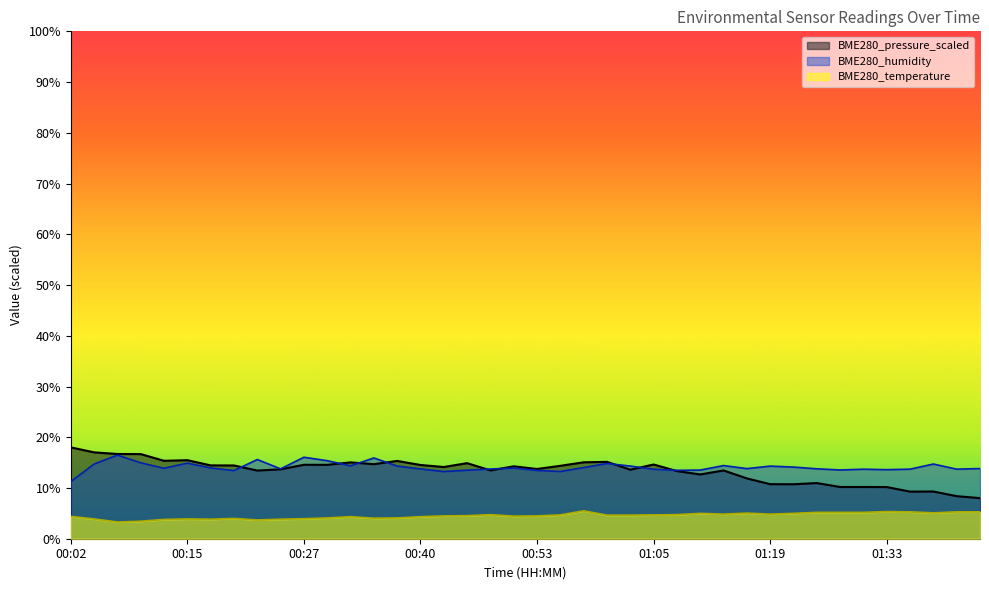

At how many categories does at least one series exceed 16?

5